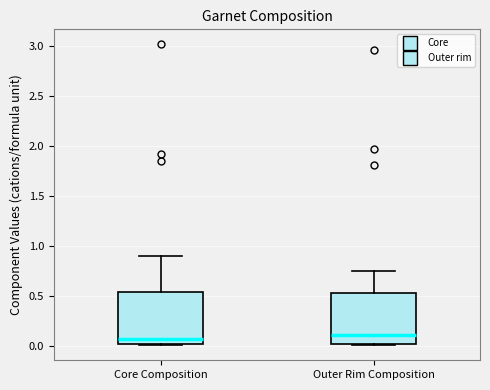

Reading left to right, transcribe this box plot: for each box, give where its median line is, the range the box spans, and where its two whiskers end, as read against the y-axis. The values are not printed on the chart, so give them approximately, as read against the axis.

Core Composition: median 0.10, box 0.00 to 0.55, whiskers 0.00 to 0.90
Outer Rim Composition: median 0.10, box 0.00 to 0.55, whiskers 0.00 to 0.75